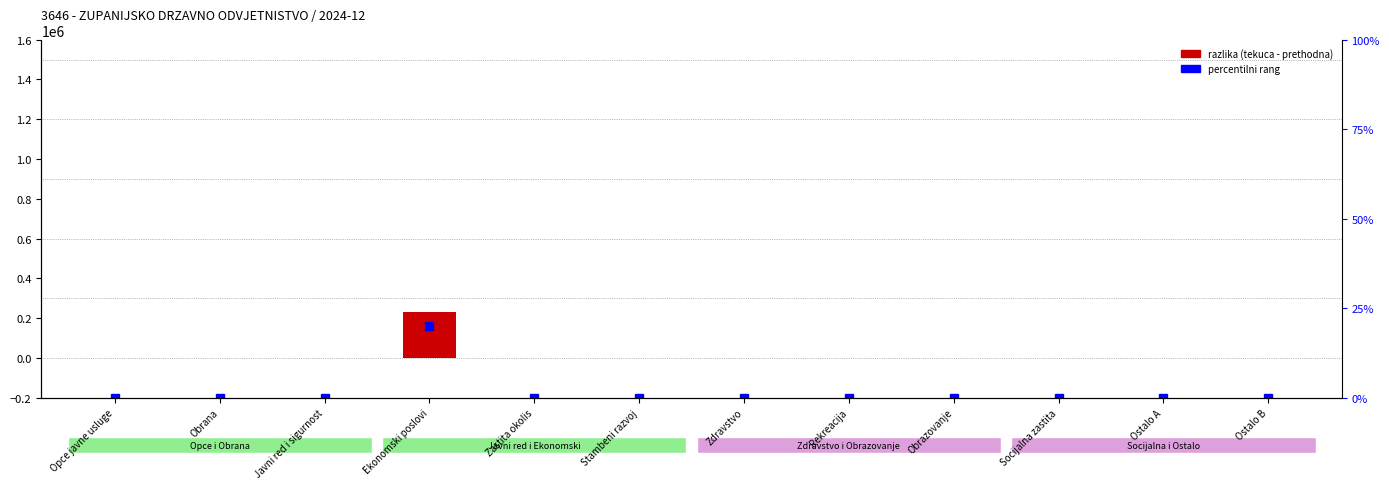

Reading left to right, list all the values displayed in this chart.

razlika (tek-pret): 0.0	0.0	0.0	232542.4	0.0	0.0	0.0	0.0	0.0	0.0	0.0	0.0
percentilni rang: 0.0	0.0	0.0	20.0	0.0	0.0	0.0	0.0	0.0	0.0	0.0	0.0